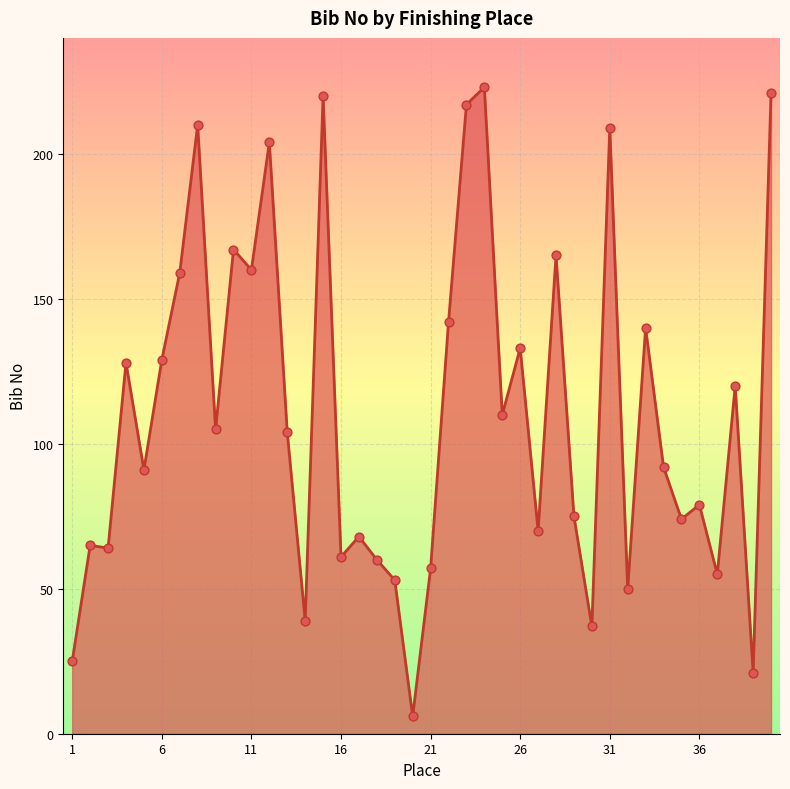

What is the greatest value displayed?

223